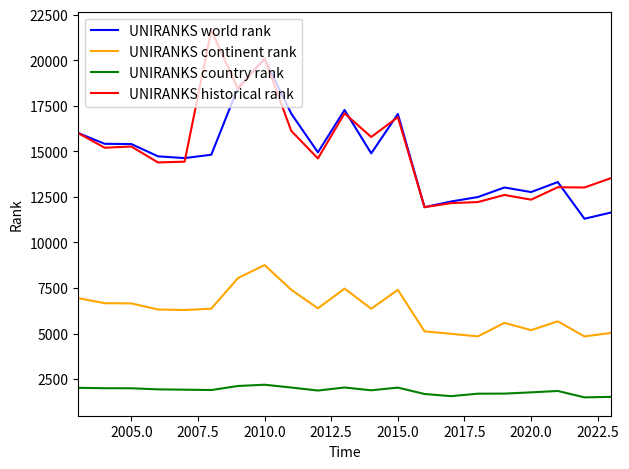

Which series has the largest range (max minus min)?

UNIRANKS historical rank